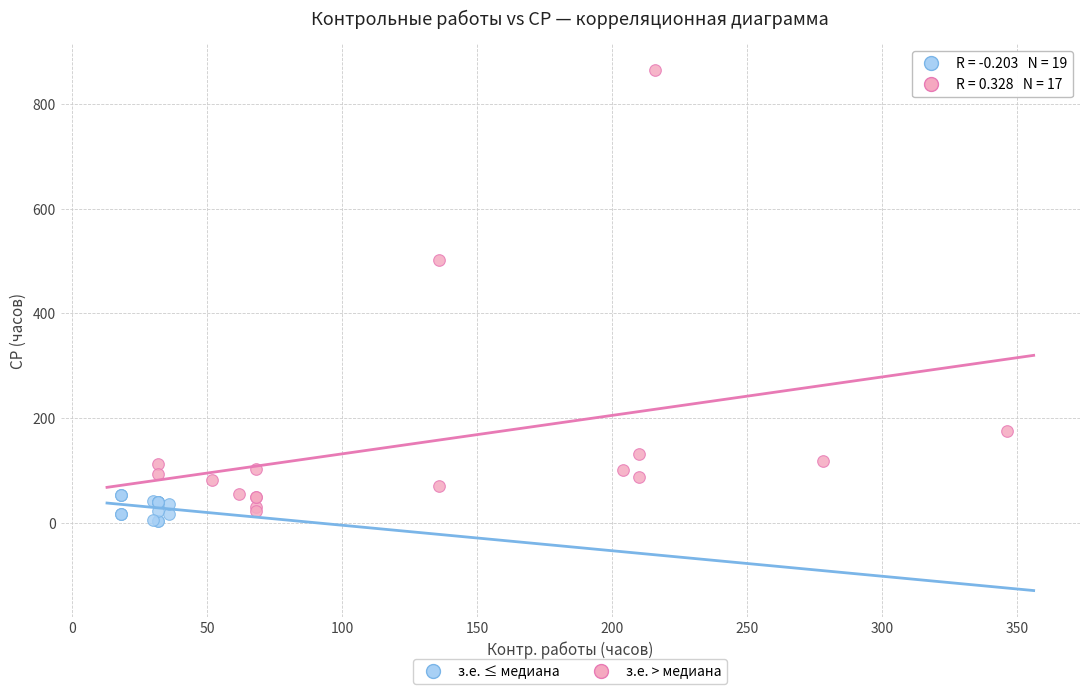

Which series has the largest Y range (max minus min)?

з.е. > медиана